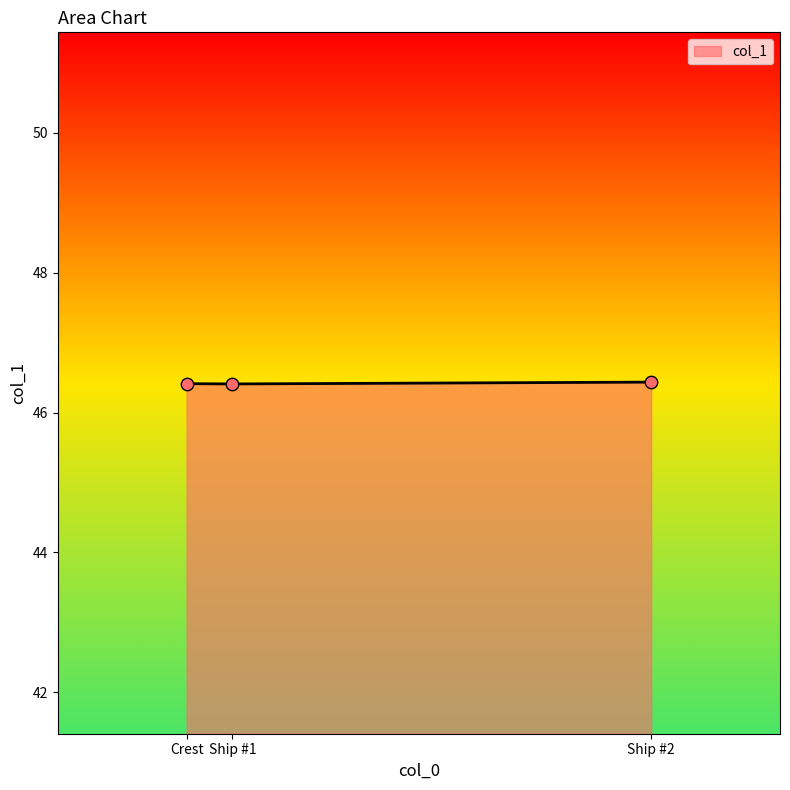

What is the ratio of the value at Crest to the value at Ship #1?

1.0